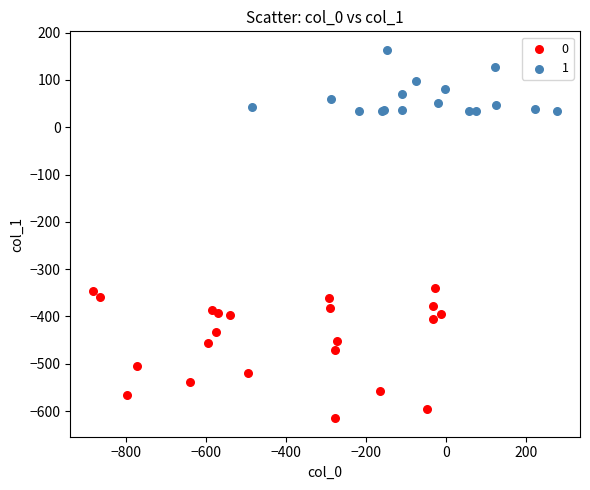

What are all the series names shown in the legend?

0, 1